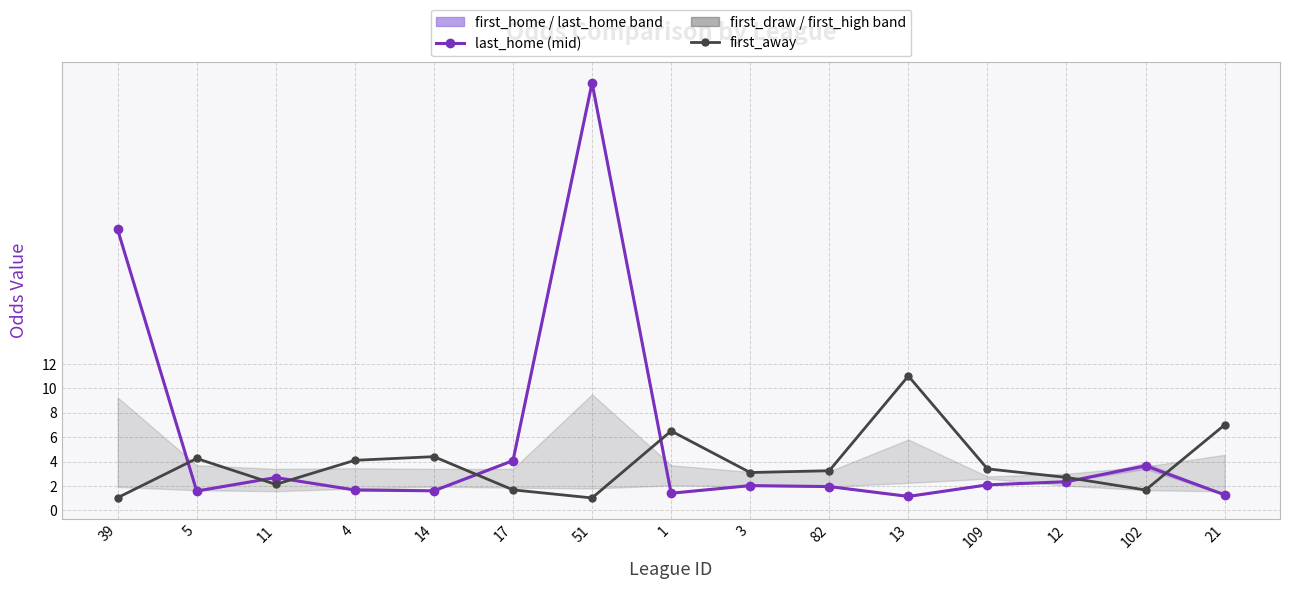

Reading left to right, list all the values displayed in this chart.

last_home: 39=23.0	5=1.6	11=2.7	4=1.7	14=1.6	17=4.1	51=35.0	1=1.4	3=2.0	82=1.9	13=1.1	109=2.1	12=2.4	102=3.6	21=1.3
first_away: 39=1.0	5=4.2	11=2.1	4=4.1	14=4.4	17=1.7	51=1.0	1=6.5	3=3.1	82=3.2	13=11.0	109=3.4	12=2.7	102=1.7	21=7.0